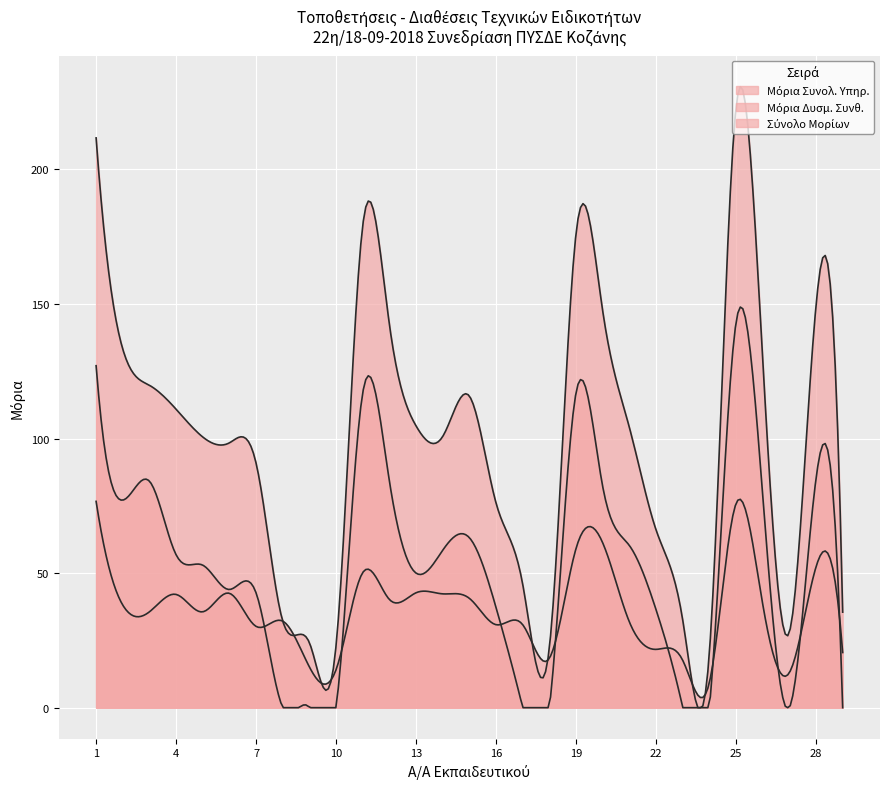

Reading left to right, extract all data points from this chart.

Μόρια Συνολ. Υπηρ.: 1=76.7	2=38.1	3=35.6	4=42.1	5=35.6	6=42.5	7=30.2	8=32.2	9=15.1	10=14.1	11=50.2	12=40.2	13=42.7	14=42.3	15=40.6	16=30.8	17=30.8	18=18.4	19=59.2	20=61.2	21=31.9	22=21.7	23=17.6	24=9.3	25=75.8	26=38.5	27=13.0	28=52.3	29=20.5
Μόρια Δυσμ. Συνθ.: 1=127.1	2=77.1	3=84.2	4=56.8	5=53.0	6=43.9	7=42.6	8=0.0	9=0.0	10=0.0	11=117.0	12=84.2	13=50.0	14=58.5	15=63.2	16=37.2	17=0.0	18=0.0	19=117.1	20=82.2	21=60.3	22=36.4	23=0.0	24=0.0	25=143.1	26=79.1	27=0.0	28=85.1	29=0.0
Σύνολο Μορίων: 1=211.7	2=133.2	3=119.8	4=110.9	5=100.6	6=98.4	7=90.8	8=32.2	9=24.1	10=23.1	11=179.2	12=142.4	13=104.7	14=100.8	15=115.8	16=76.0	17=45.8	18=22.4	19=176.2	20=147.4	21=104.1	22=66.1	23=32.6	24=20.3	25=222.9	26=129.6	27=28.0	28=149.3	29=35.5